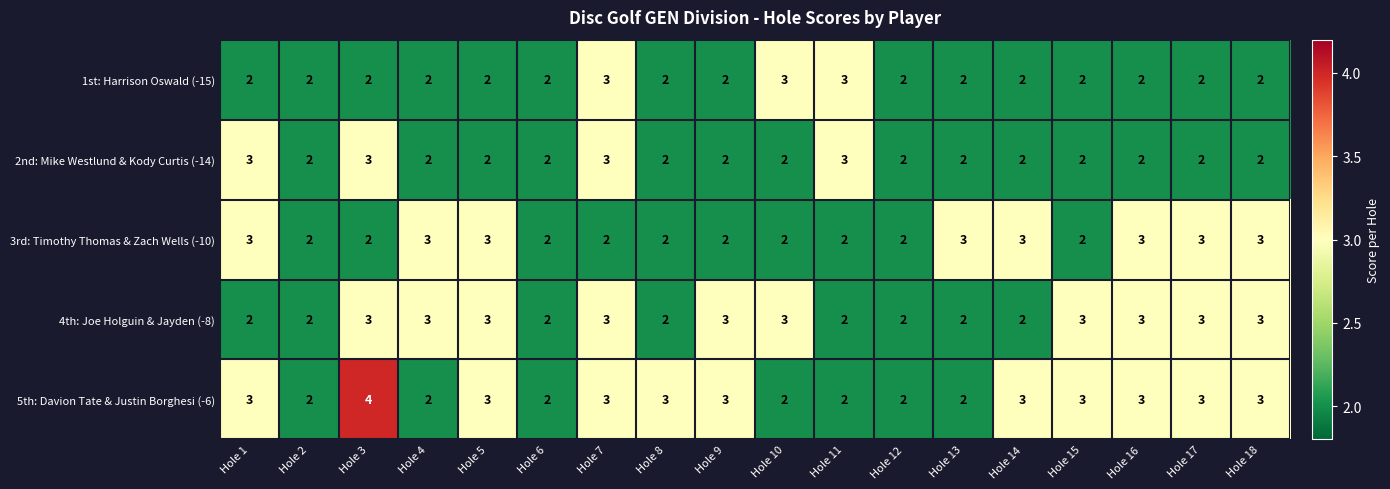

Count the number of data series in this chart.

5